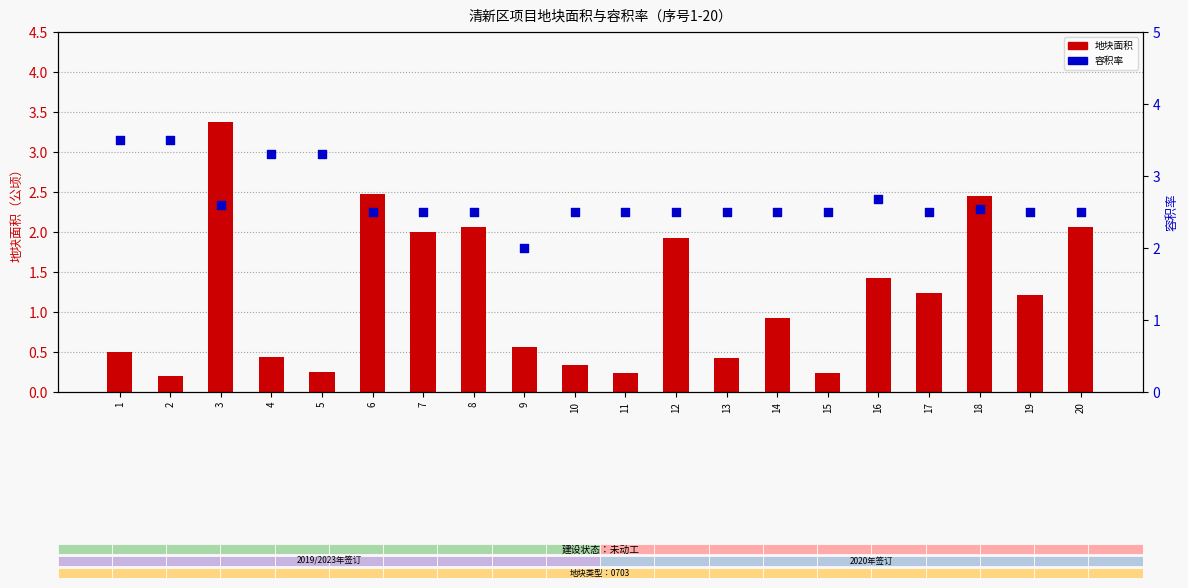

Which series contains the highest Y value?

容积率